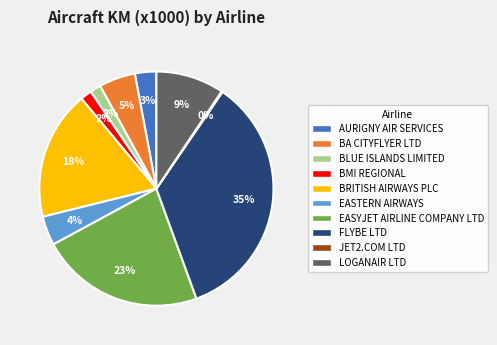

Which has a higher value, LOGANAIR LTD or FLYBE LTD?

FLYBE LTD